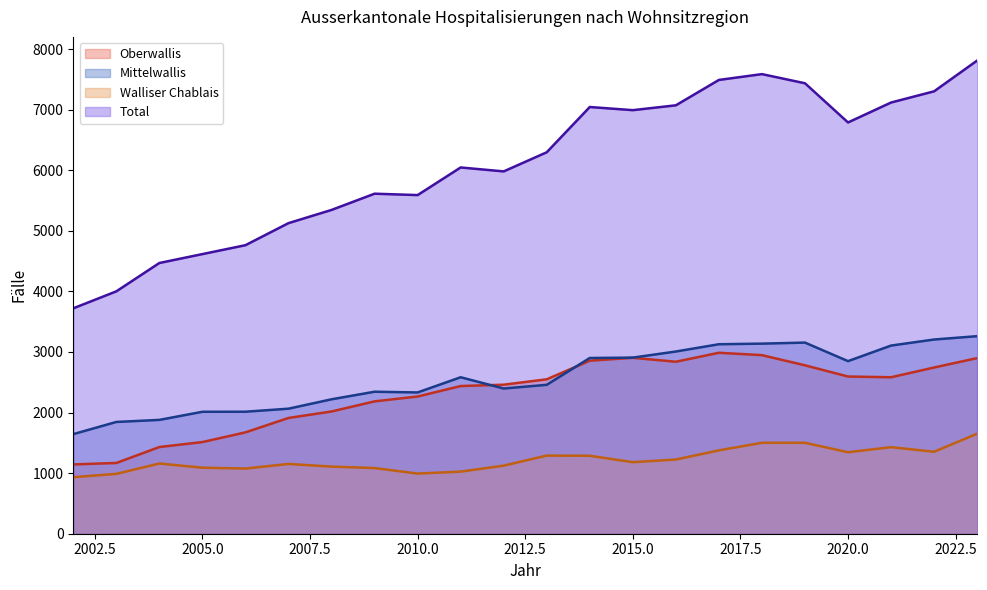

What is the minimum value shown in the chart?

933